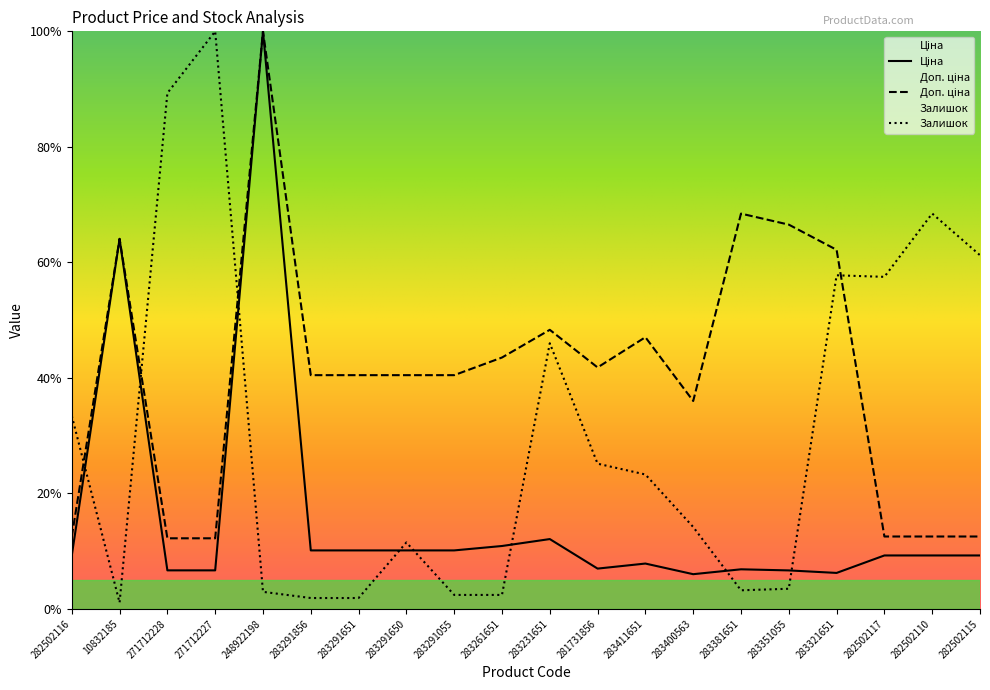

What is the approximate value of Ціна at 283291650?

10.1